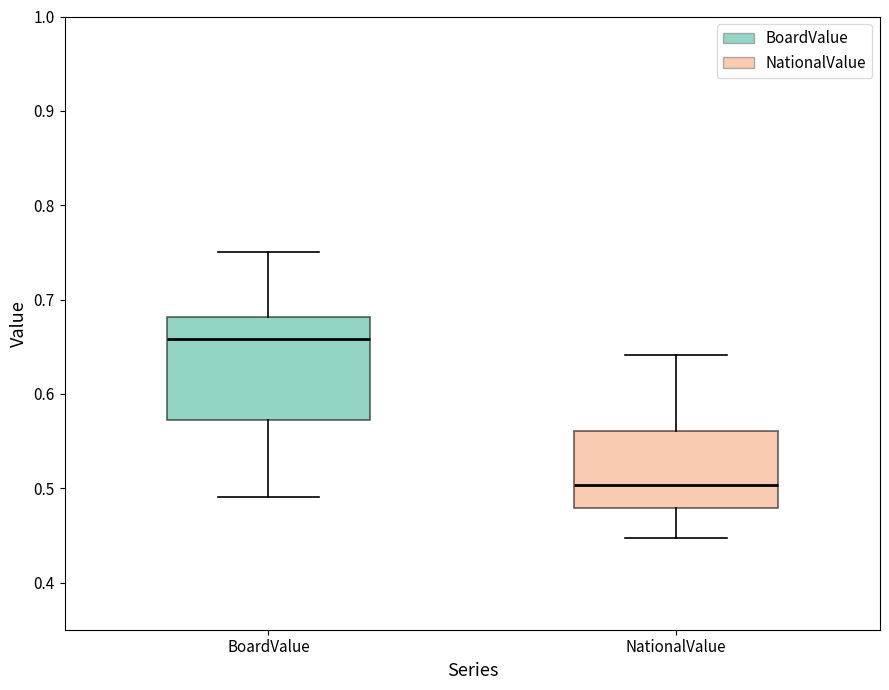

Which box has the lowest median line?

NationalValue